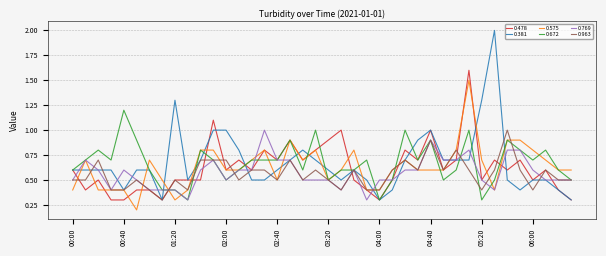

Reading left to right, extract all data points from this chart.

0.478: 0.6	0.4	0.5	0.3	0.3	0.4	0.4	0.3	0.5	0.5	0.5	1.1	0.6	0.7	0.6	0.8	0.7	0.9	0.7	0.8	0.9	1.0	0.5	0.4	0.3	0.5	0.8	0.7	1.0	0.6	0.7	1.6	0.5	0.7	0.6	0.7	0.5	0.6	0.4	0.3
0.381: 0.6	0.6	0.6	0.6	0.4	0.6	0.6	0.3	1.3	0.5	0.7	1.0	1.0	0.8	0.5	0.5	0.6	0.7	0.8	0.7	0.6	0.5	0.6	0.5	0.3	0.4	0.7	0.9	1.0	0.7	0.7	0.7	1.3	2.0	0.5	0.4	0.5	0.5	0.4	0.3
0.575: 0.4	0.7	0.4	0.4	0.4	0.2	0.7	0.5	0.3	0.4	0.8	0.8	0.6	0.6	0.7	0.8	0.5	0.9	0.7	0.8	0.5	0.6	0.8	0.4	0.4	0.6	0.7	0.6	0.6	0.6	0.8	1.5	0.7	0.4	0.9	0.9	0.8	0.7	0.6	0.6
0.672: 0.6	0.7	0.8	0.7	1.2	0.9	0.6	0.4	0.4	0.3	0.8	0.7	0.5	0.6	0.7	0.7	0.7	0.9	0.6	1.0	0.5	0.6	0.6	0.7	0.3	0.5	1.0	0.7	0.9	0.5	0.6	1.0	0.3	0.5	0.9	0.8	0.7	0.8	0.6	0.5
0.769: 0.5	0.7	0.6	0.4	0.6	0.5	0.4	0.4	0.4	0.3	0.6	0.7	0.5	0.6	0.6	1.0	0.7	0.7	0.5	0.5	0.5	0.4	0.6	0.3	0.5	0.5	0.6	0.6	0.9	0.7	0.7	0.8	0.5	0.4	0.8	0.8	0.6	0.5	0.5	0.5
0.963: 0.5	0.5	0.7	0.4	0.4	0.5	0.4	0.3	0.5	0.4	0.7	0.7	0.7	0.5	0.6	0.6	0.5	0.7	0.5	0.6	0.5	0.4	0.6	0.4	0.4	0.6	0.7	0.6	0.9	0.6	0.8	0.6	0.4	0.6	1.0	0.6	0.4	0.6	0.5	0.5